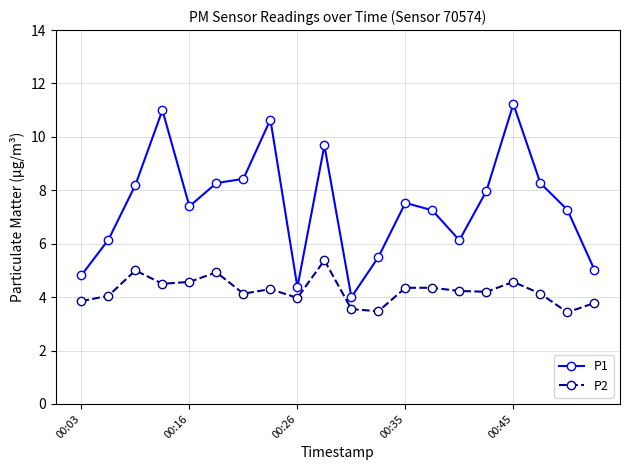

What is the sum of all P2 values?

84.7